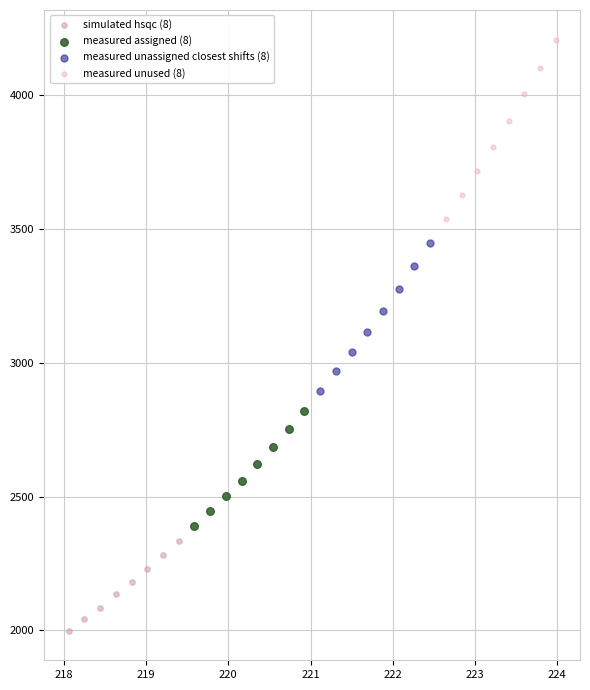

What are all the series names shown in the legend?

simulated hsqc (8), measured assigned (8), measured unassigned closest shifts (8), measured unused (8)